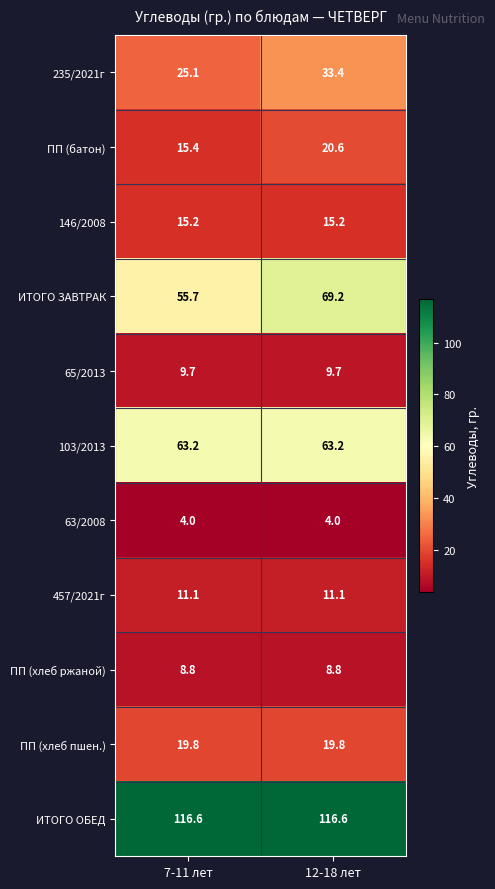

Is it true that 103/2013 equals 28.4 at 12-18 лет?

False